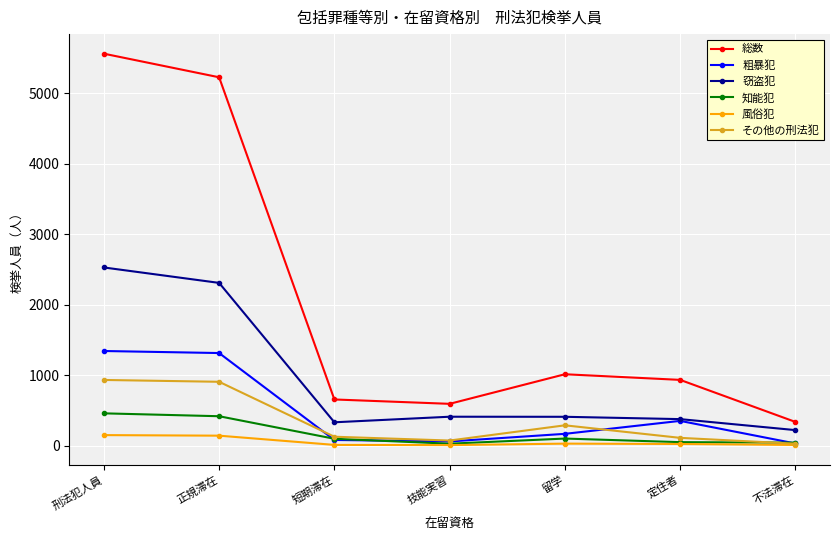

Which series changed the most between 正規滞在 and 技能実習?

総数